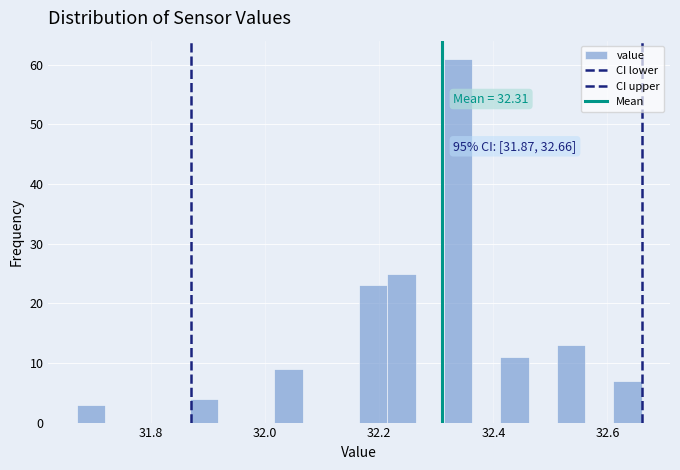

Read against the x-axis, roughly where is the centre of the tallest bar?

32.34